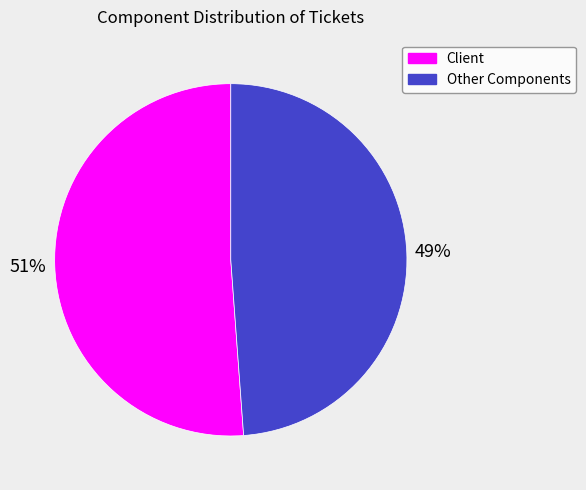

To the nearest percent, what portion does Other Components represent?

49%